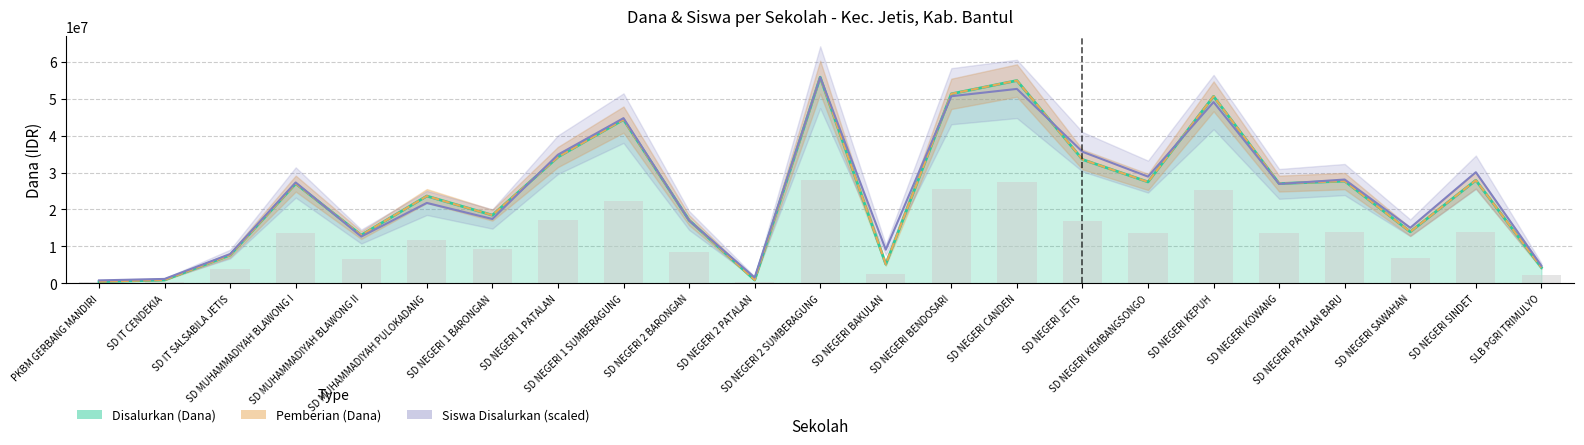

What are all the series names shown in the legend?

Disalurkan (Dana), Pemberian (Dana), Siswa Disalurkan